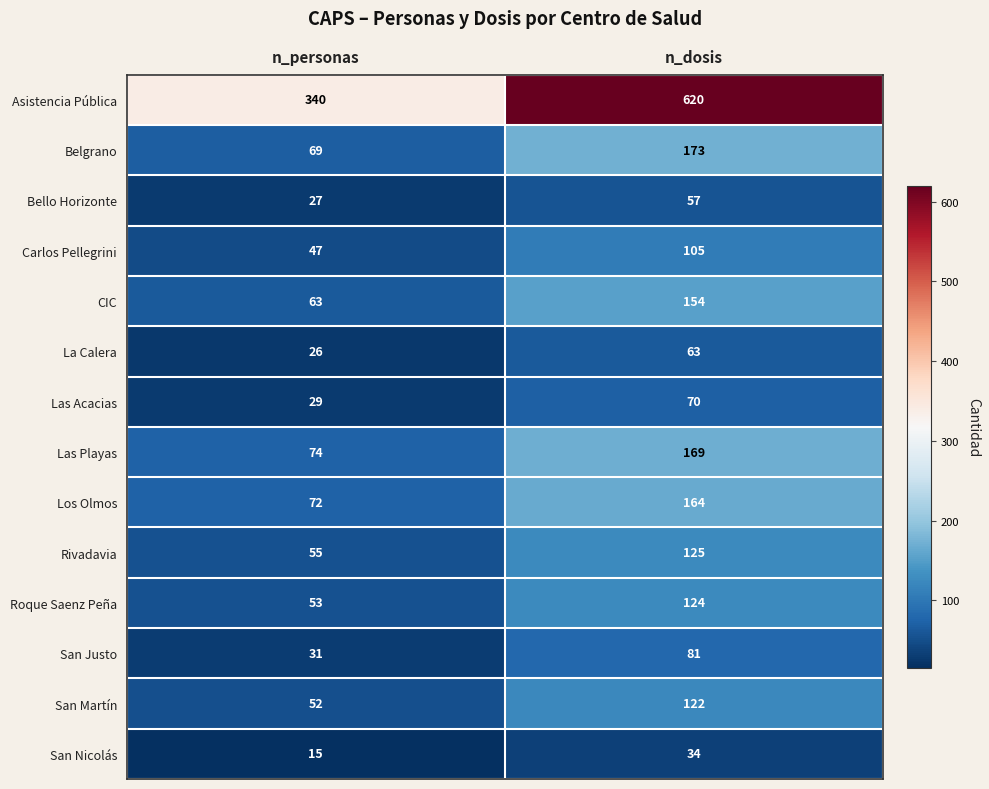

Between n_personas and n_dosis, which series saw the biggest shift?

Asistencia Pública